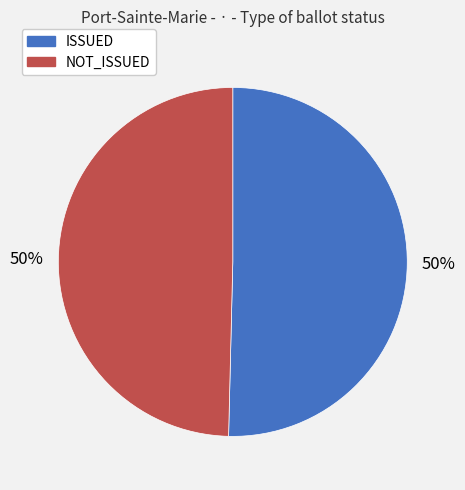

What is the ratio of the value at ISSUED to the value at NOT_ISSUED?

1.0